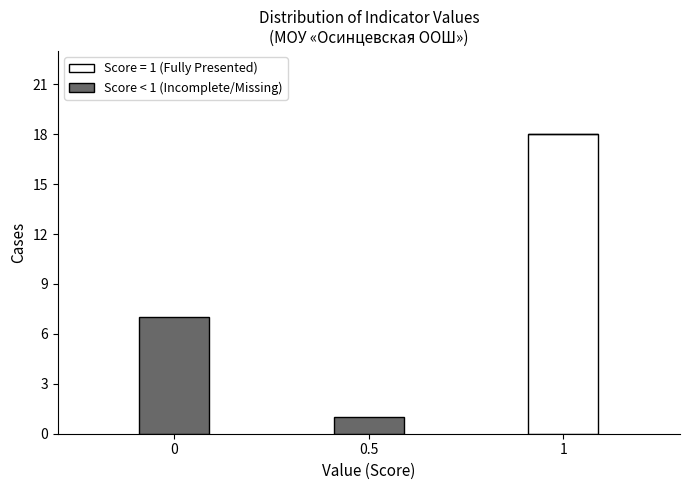

Reading left to right, what are the values for Score = 1 (Fully Presented)?

0=0	0.5=0	1=18